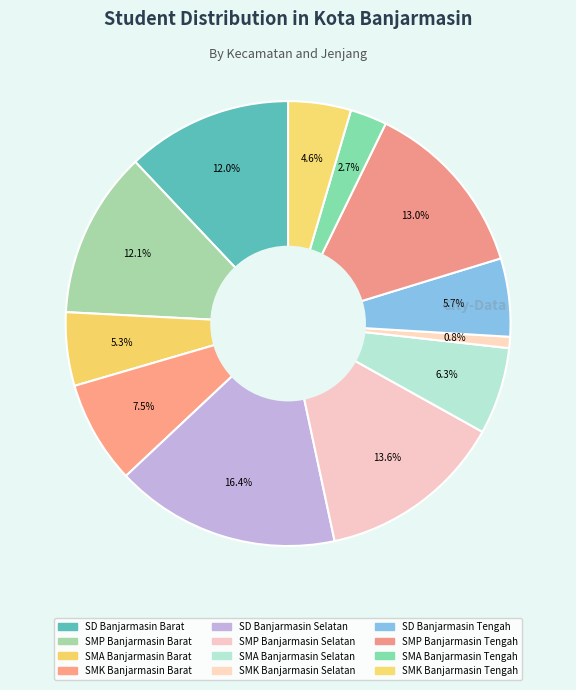

To the nearest percent, what percentage of the pie is SMA Banjarmasin Selatan?

6%